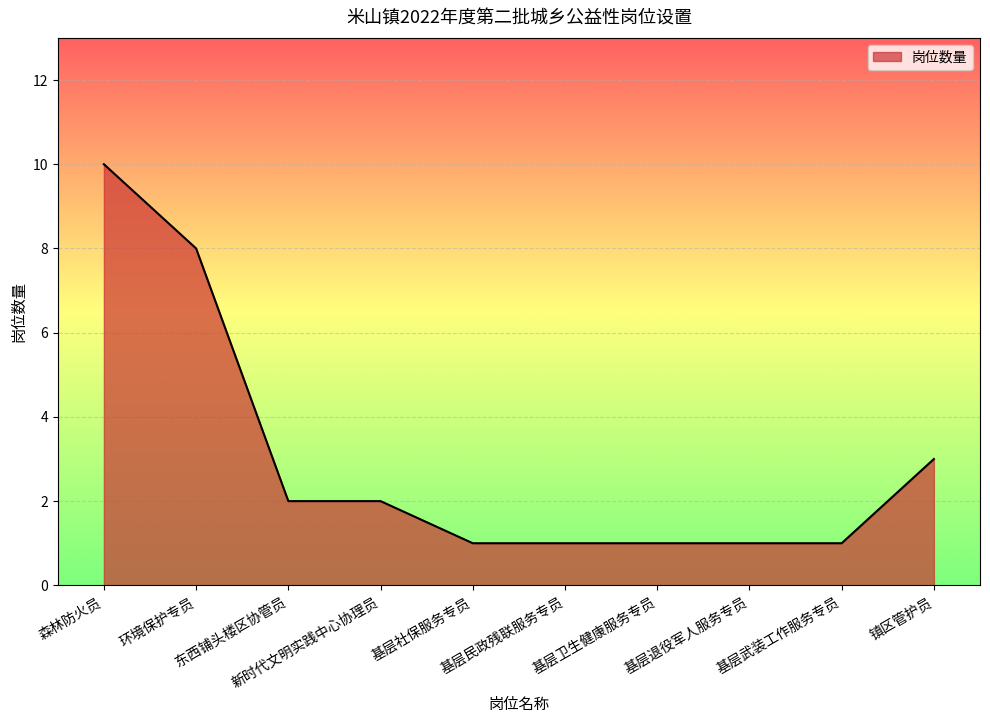

What is the difference between the maximum and minimum values?

9